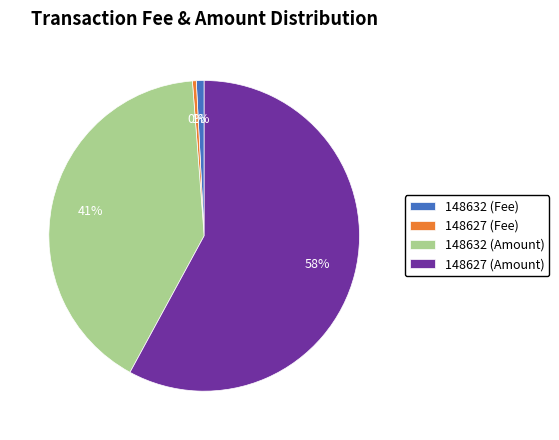

To the nearest percent, what is the average slice percentage?

25%